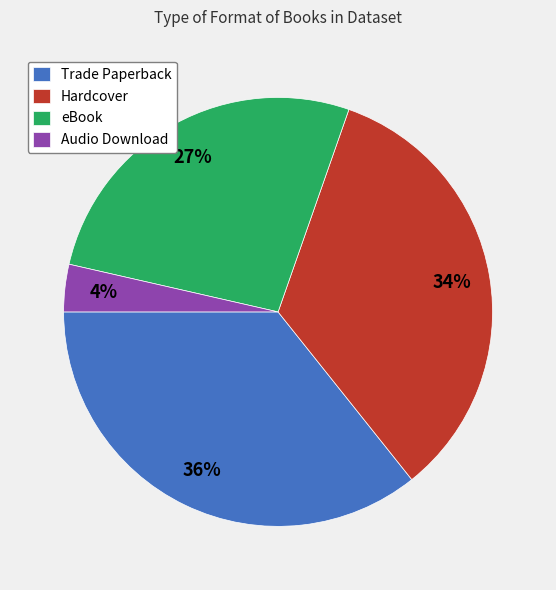

What percentage is the eBook slice, to the nearest percent?

27%